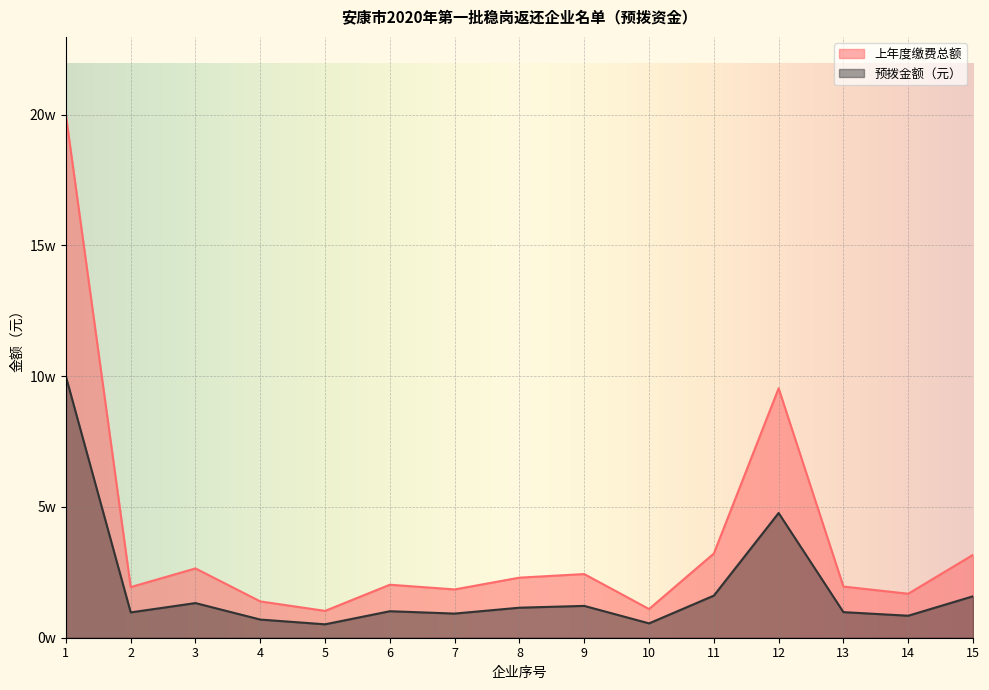

Between 9 and 15, which is larger?

15